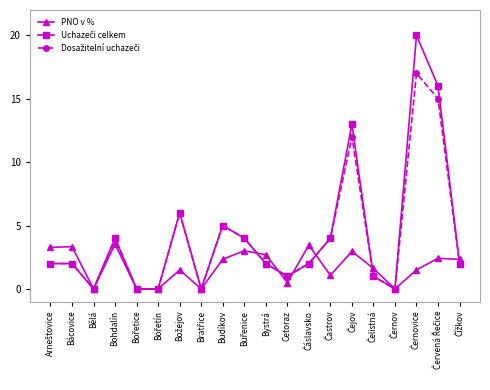

What position from the right is Bohdalín?

17